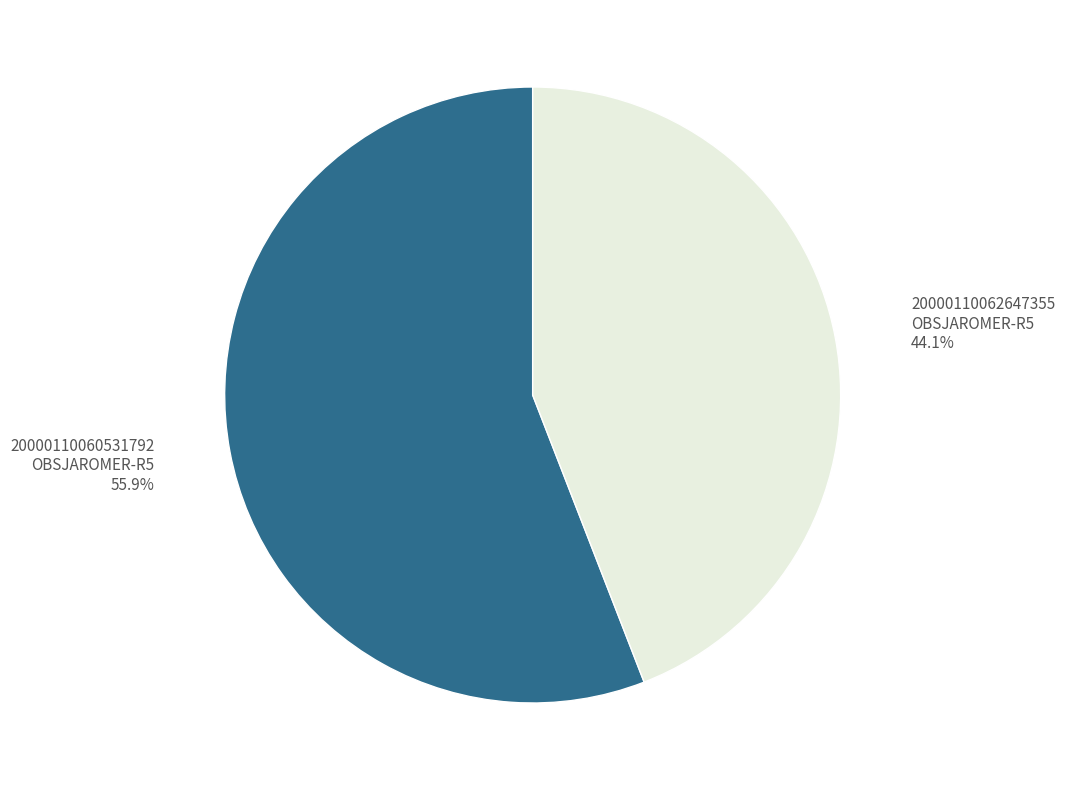

How many slices are in this pie chart?

2